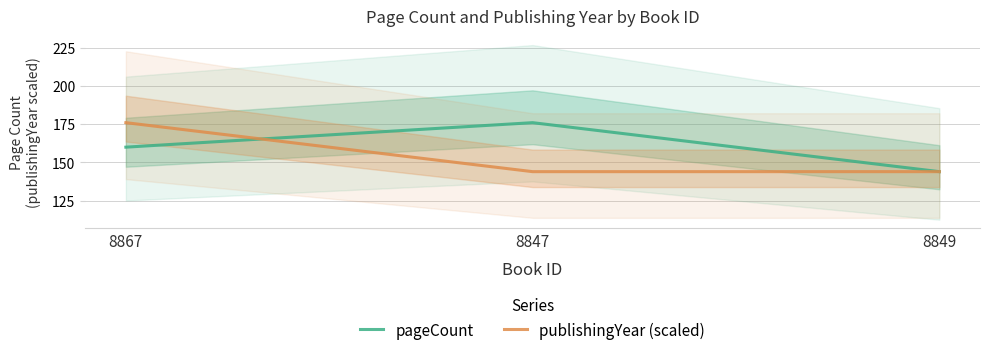

List the series in order of their peak value, lowest first.

publishingYear (scaled), pageCount